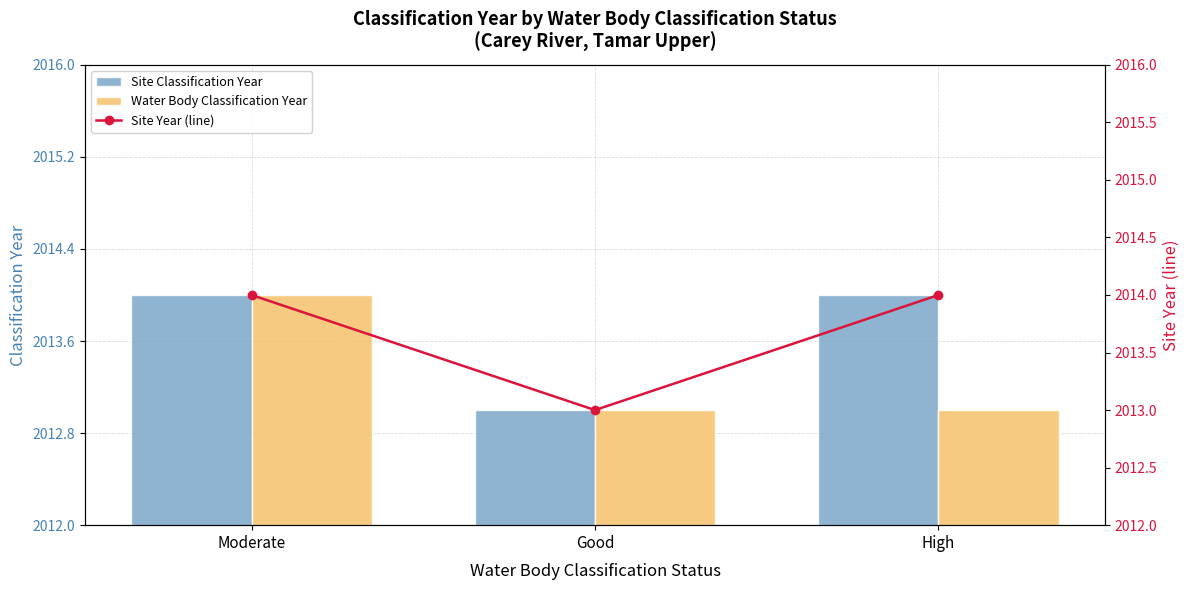

Count the number of categories in the chart.

3